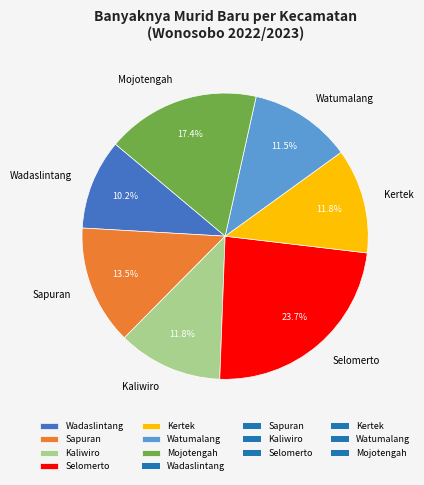

To the nearest percent, what percentage of the pie is Kaliwiro?

12%